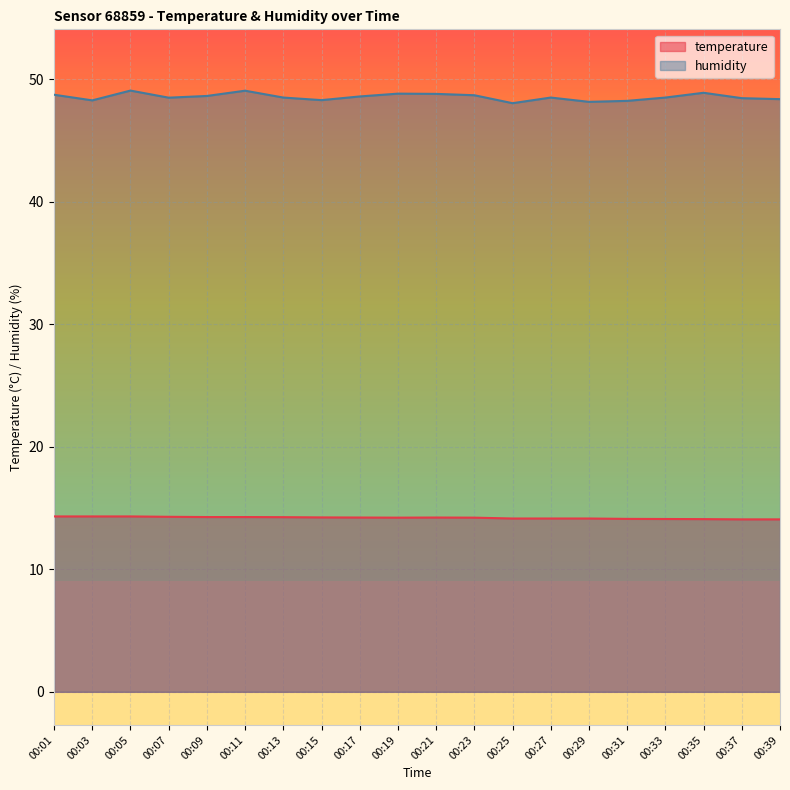

The temperature series shows 18.7 at 00:17. True or false?

False